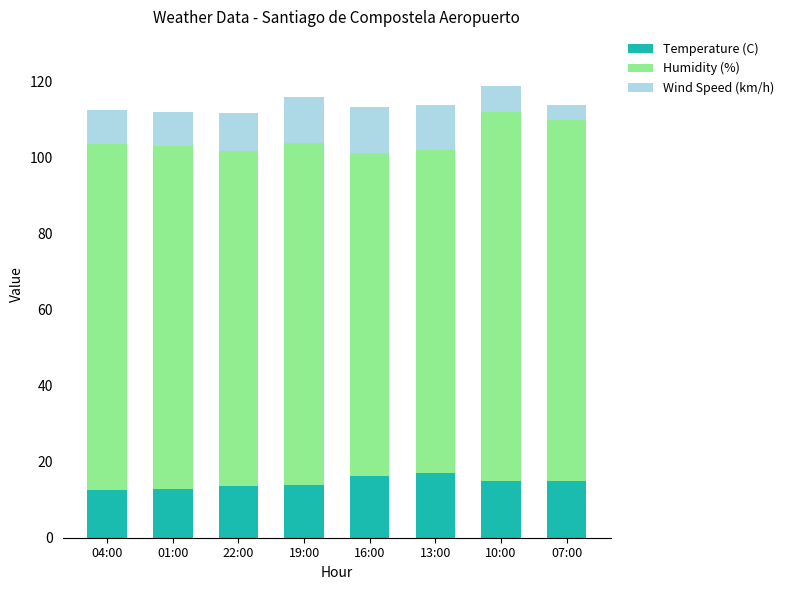

What is the total value across all series at 16:00?

113.3